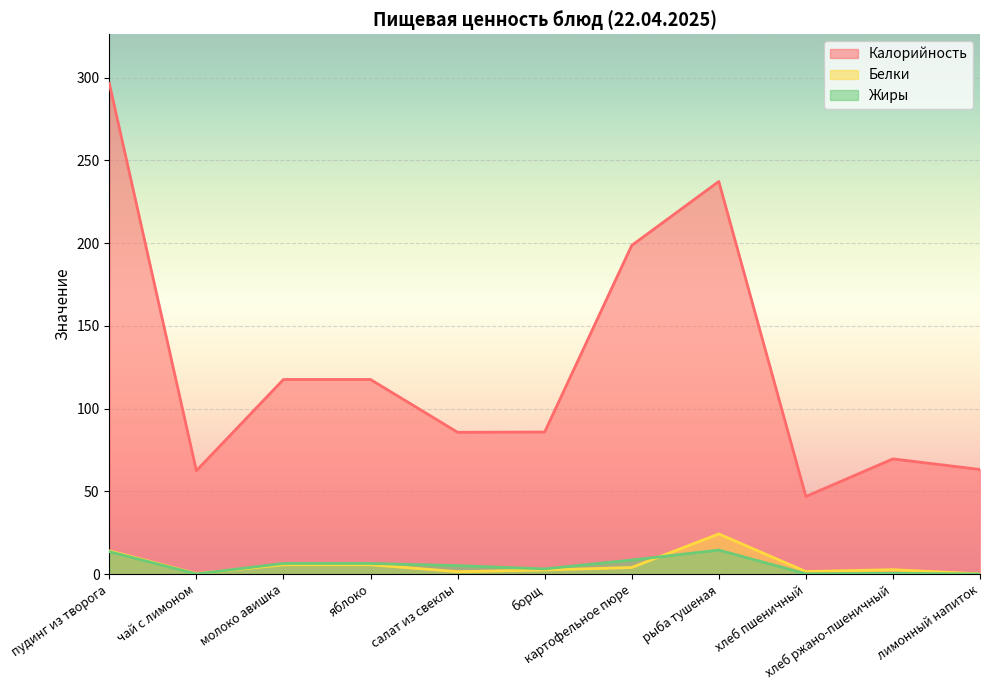

True or false: Белки has a value of 21.7 at пудинг из творога.

False